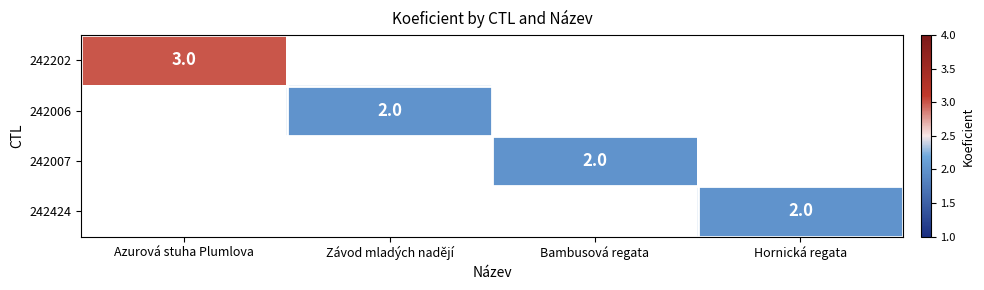

Which series has the largest range (max minus min)?

242202